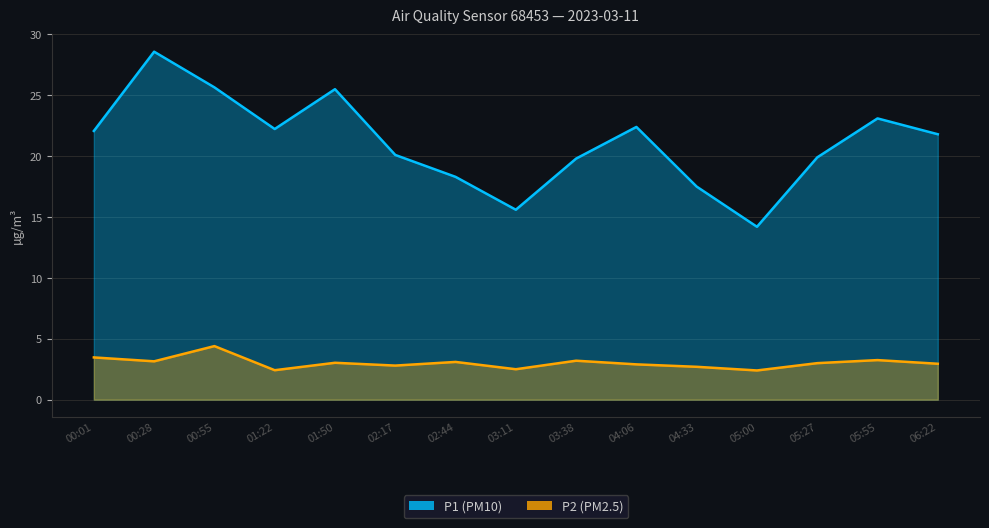

What is the spread (max minus min) of values at 00:28?

25.4